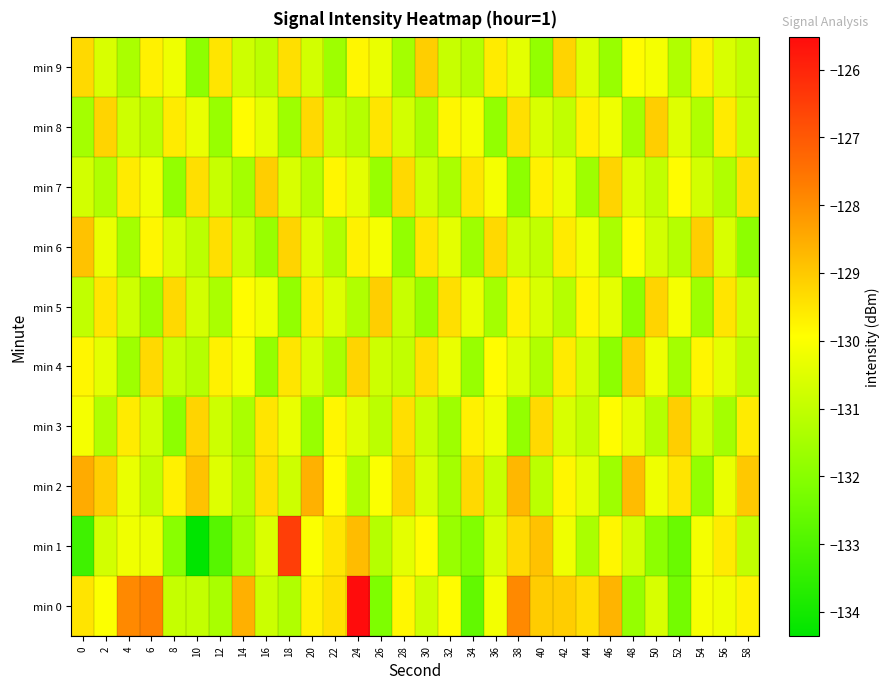

Reading right to left, what are all the values shown in this chart?

min 0: 58=-129.7	56=-130.2	54=-130.1	52=-132.3	50=-130.6	48=-131.8	46=-128.7	44=-129.4	42=-129.1	40=-129.1	38=-127.9	36=-130.1	34=-132.6	32=-129.9	30=-130.8	28=-129.8	26=-132.1	24=-125.5	22=-129.4	20=-129.7	18=-131.3	16=-130.8	14=-128.6	12=-131.4	10=-131.0	8=-130.9	6=-127.8	4=-127.9	2=-130.0	0=-129.5
min 1: 58=-131.0	56=-129.6	54=-130.1	52=-132.5	50=-131.9	48=-130.7	46=-129.8	44=-131.4	42=-130.2	40=-128.9	38=-129.3	36=-130.6	34=-132.1	32=-131.7	30=-129.9	28=-130.4	26=-131.2	24=-128.8	22=-129.5	20=-130.0	18=-126.5	16=-130.6	14=-131.5	12=-132.8	10=-134.4	8=-132.0	6=-130.3	4=-130.2	2=-130.7	0=-133.2
min 2: 58=-129.0	56=-130.3	54=-131.8	52=-129.5	50=-130.2	48=-128.8	46=-131.6	44=-130.4	42=-129.8	40=-131.1	38=-128.7	36=-130.9	34=-129.3	32=-131.5	30=-130.6	28=-129.2	26=-130.0	24=-131.3	22=-129.9	20=-128.6	18=-130.8	16=-129.4	14=-131.2	12=-130.5	10=-128.9	8=-129.7	6=-131.0	4=-130.3	2=-129.1	0=-128.5
min 3: 58=-129.6	56=-131.5	54=-130.7	52=-129.1	50=-131.2	48=-130.4	46=-129.9	44=-131.0	42=-130.6	40=-129.3	38=-131.8	36=-130.2	34=-129.7	32=-131.6	30=-130.9	28=-129.4	26=-131.1	24=-130.5	22=-129.8	20=-131.7	18=-130.3	16=-129.5	14=-131.4	12=-130.8	10=-129.2	8=-131.9	6=-130.7	4=-129.6	2=-131.3	0=-130.1
min 4: 58=-131.1	56=-130.4	54=-129.8	52=-131.5	50=-130.2	48=-129.1	46=-131.9	44=-130.7	42=-129.6	40=-131.3	38=-130.5	36=-129.9	34=-131.7	32=-130.3	30=-129.4	28=-131.0	26=-130.8	24=-129.2	22=-131.4	20=-130.6	18=-129.5	16=-131.8	14=-130.1	12=-129.7	10=-131.2	8=-130.9	6=-129.3	4=-131.6	2=-130.4	0=-129.8
min 5: 58=-130.8	56=-129.5	54=-131.6	52=-130.1	50=-129.2	48=-131.9	46=-130.4	44=-129.8	42=-131.2	40=-130.6	38=-129.7	36=-131.5	34=-130.3	32=-129.4	30=-131.7	28=-130.9	26=-129.1	24=-131.3	22=-130.5	20=-129.6	18=-131.8	16=-130.2	14=-129.9	12=-131.4	10=-130.7	8=-129.3	6=-131.6	4=-130.8	2=-129.5	0=-131.0
min 6: 58=-131.9	56=-130.6	54=-129.1	52=-131.2	50=-130.7	48=-129.9	46=-131.4	44=-130.2	42=-129.6	40=-131.0	38=-130.8	36=-129.3	34=-131.6	32=-130.4	30=-129.5	28=-131.8	26=-130.1	24=-129.7	22=-131.3	20=-130.5	18=-129.2	16=-131.7	14=-130.9	12=-129.4	10=-131.1	8=-130.6	6=-129.8	4=-131.5	2=-130.3	0=-128.9
min 7: 58=-129.4	56=-131.3	54=-130.7	52=-129.9	50=-131.0	48=-130.5	46=-129.2	44=-131.6	42=-130.3	40=-129.7	38=-131.9	36=-130.1	34=-129.5	32=-131.4	30=-130.8	28=-129.3	26=-131.7	24=-130.4	22=-129.8	20=-131.2	18=-130.6	16=-129.1	14=-131.5	12=-130.9	10=-129.4	8=-131.8	6=-130.2	4=-129.6	2=-131.3	0=-130.7
min 8: 58=-130.9	56=-129.6	54=-131.3	52=-130.5	50=-129.1	48=-131.5	46=-130.2	44=-129.7	42=-131.0	40=-130.6	38=-129.4	36=-131.8	34=-130.1	32=-129.8	30=-131.4	28=-130.7	26=-129.5	24=-131.2	22=-130.9	20=-129.3	18=-131.6	16=-130.4	14=-129.9	12=-131.7	10=-130.3	8=-129.6	6=-131.1	4=-130.8	2=-129.2	0=-131.5
min 9: 58=-131.0	56=-130.6	54=-129.7	52=-131.3	50=-130.1	48=-129.9	46=-131.7	44=-130.5	42=-129.2	40=-131.8	38=-130.4	36=-129.6	34=-131.2	32=-130.9	30=-129.1	28=-131.5	26=-130.3	24=-129.8	22=-131.6	20=-130.7	18=-129.4	16=-131.1	14=-130.8	12=-129.5	10=-131.9	8=-130.2	6=-129.7	4=-131.4	2=-130.6	0=-129.3